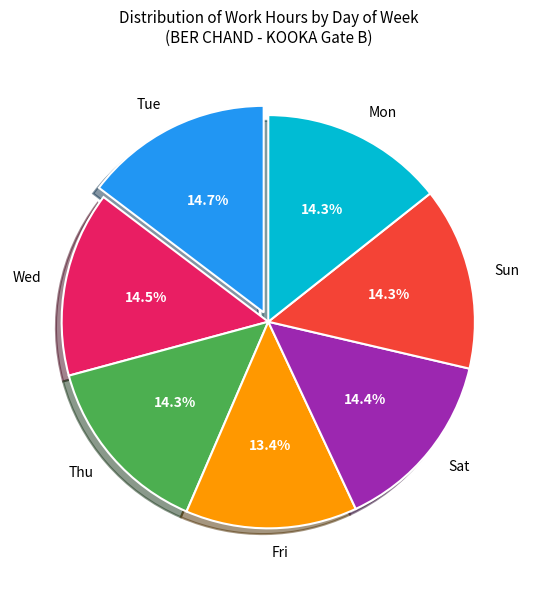

Count the number of slices in the pie.

7